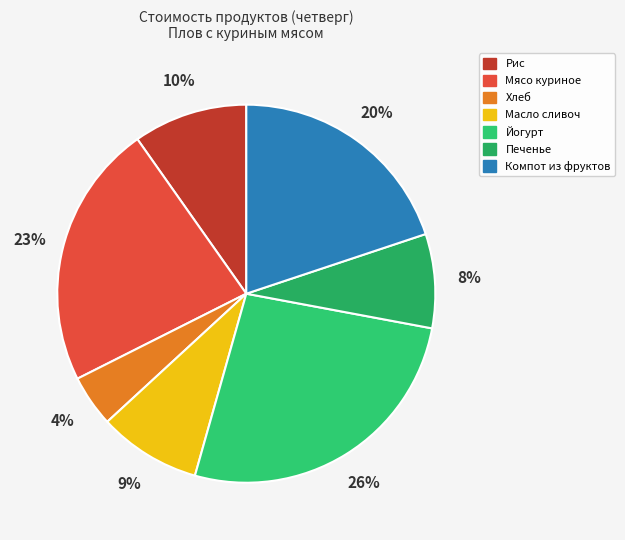

What percentage is NOT represented by Хлеб?

95.6%